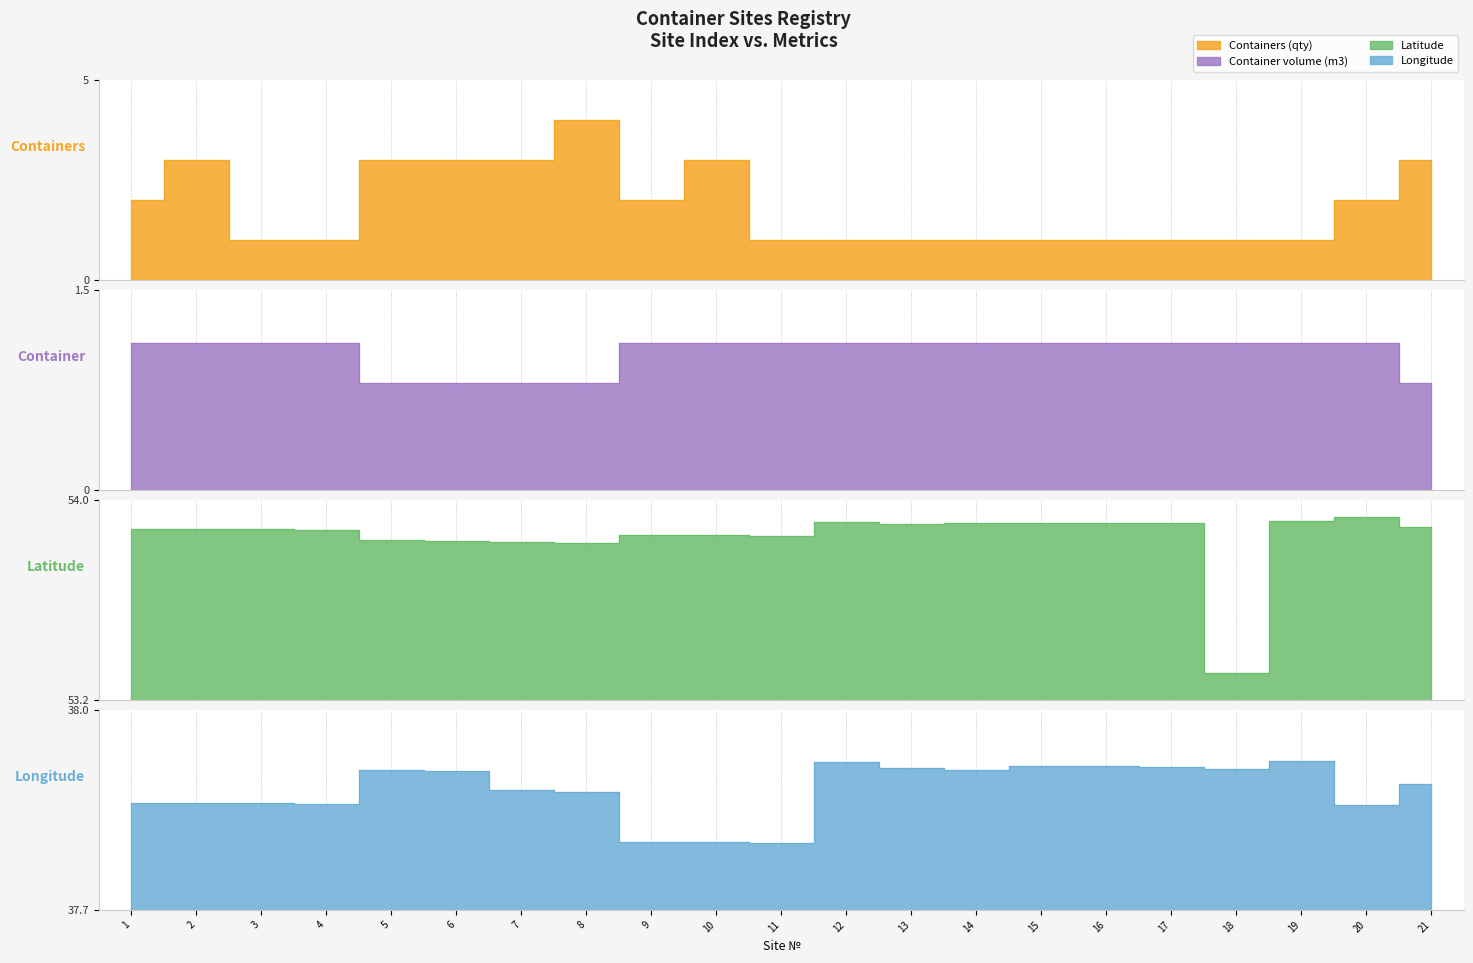

What is the value of the Containers (qty) point at the 20th from the left?

2.0